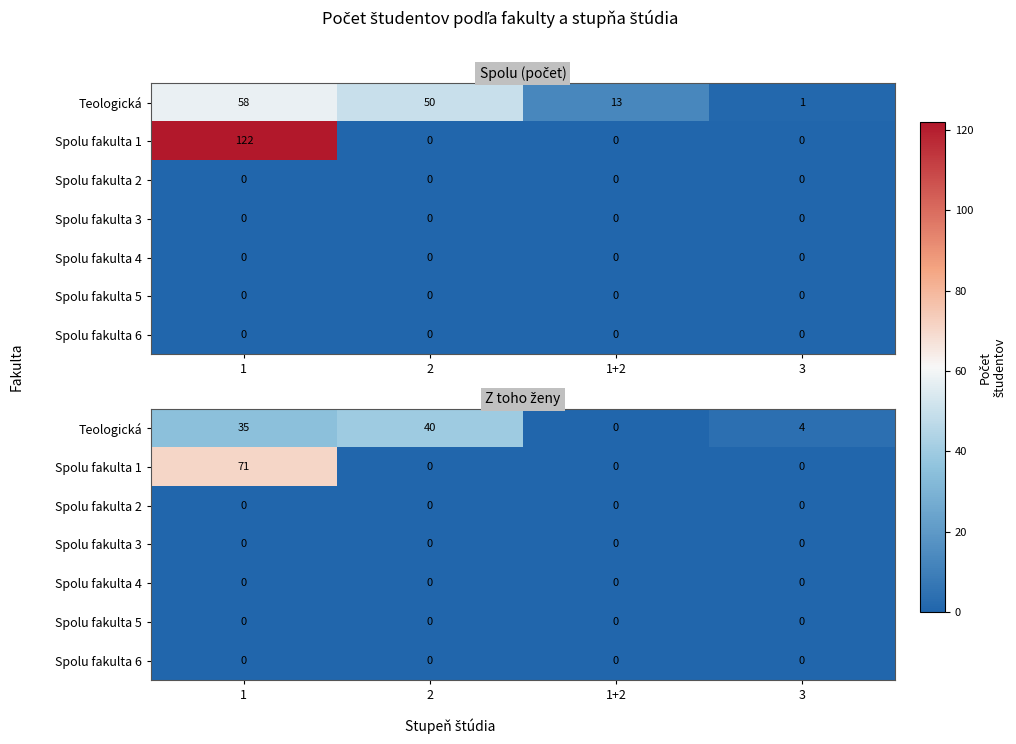

What is the spread (max minus min) of values at 3?

4